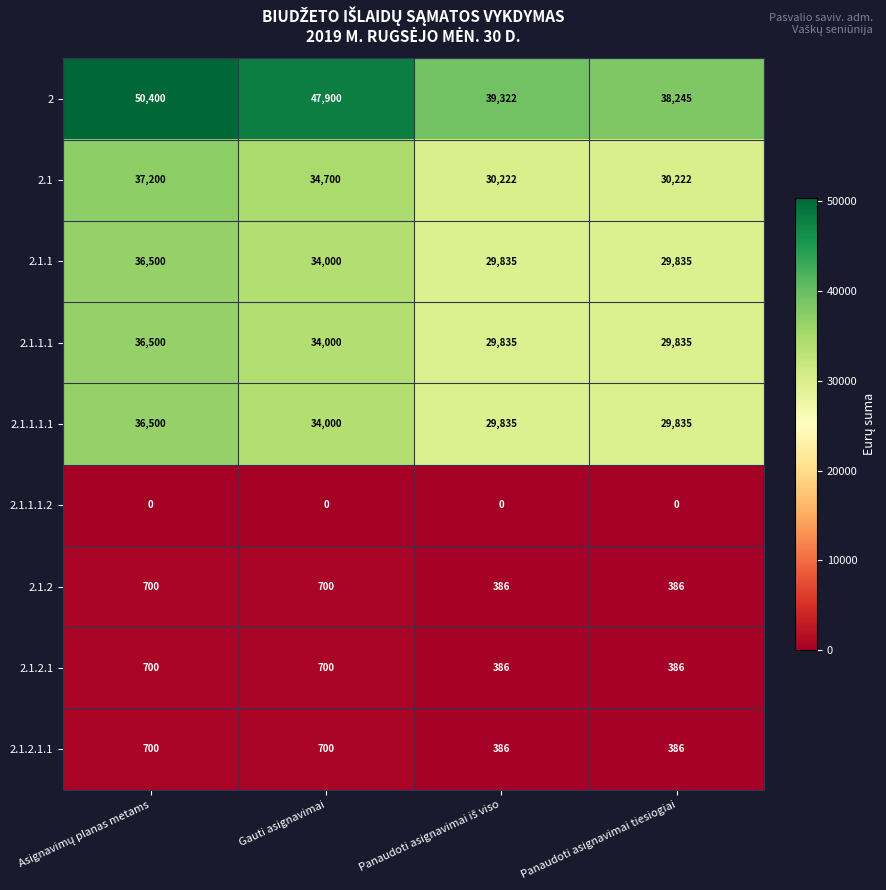

What is the difference between the maximum and minimum values in the 2.1.2.1.1 series?

314